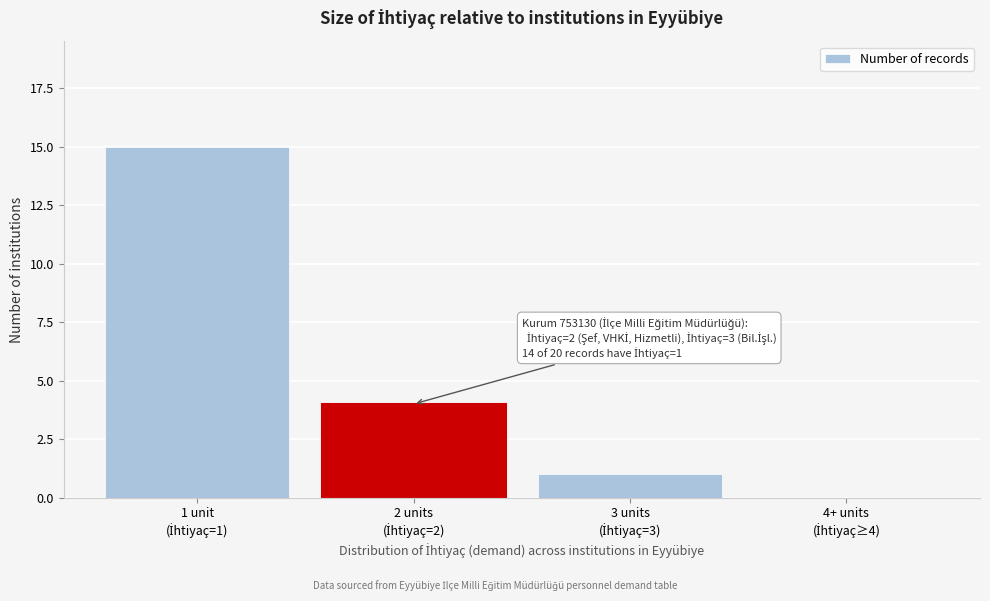

What is the sum of all values?

20